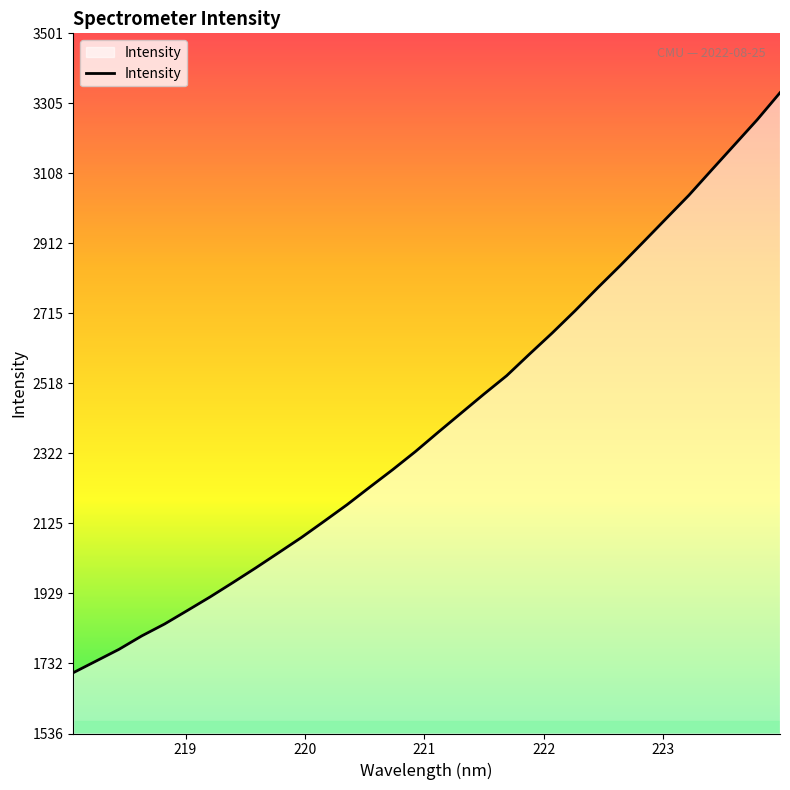

What is the smallest value displayed?

1706.9